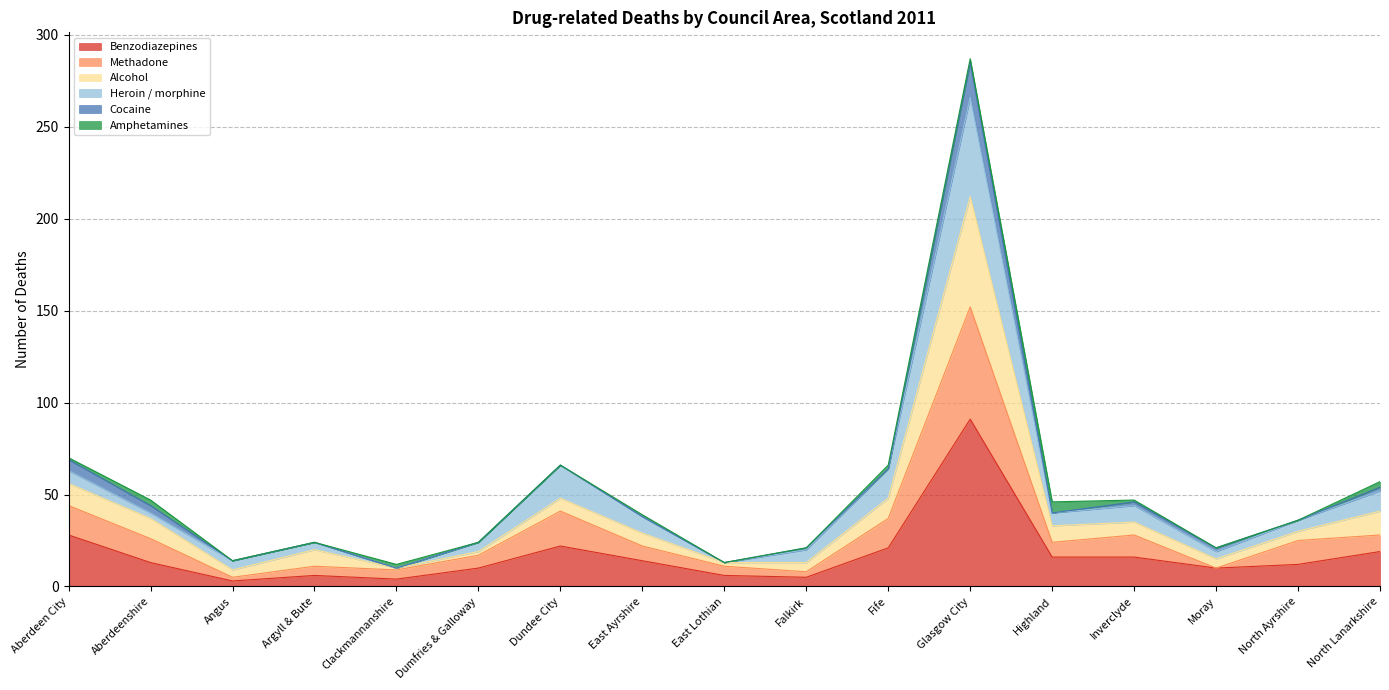

At which category is the sum across all series the highest?

Glasgow City